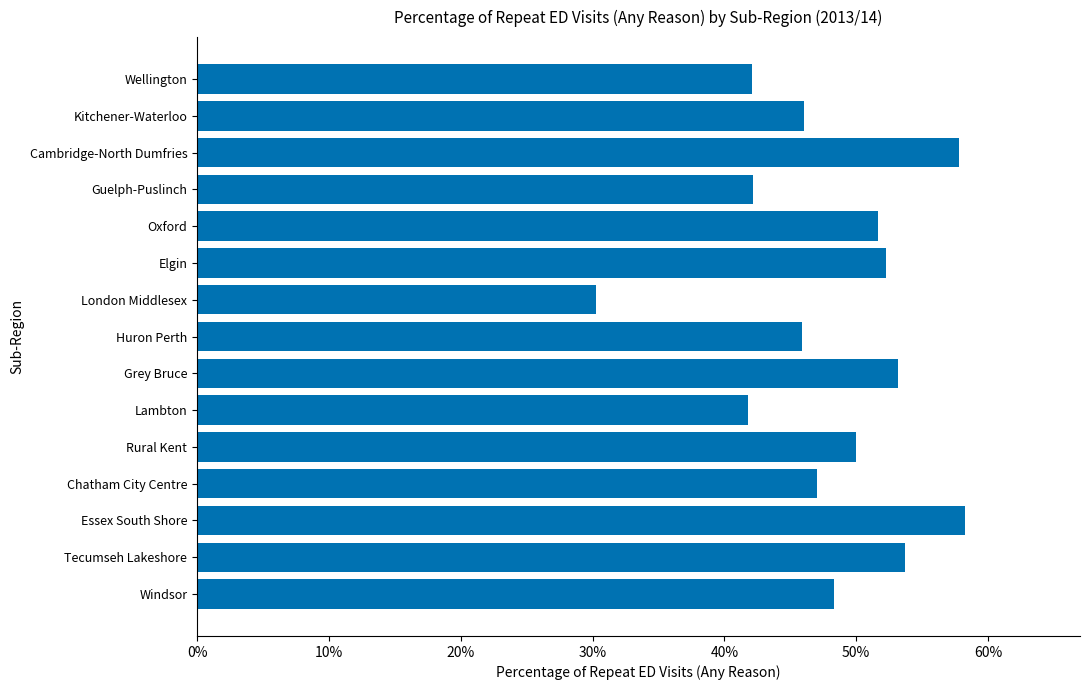

What is the sum of the values at Kitchener-Waterloo and Cambridge-North Dumfries?

103.9